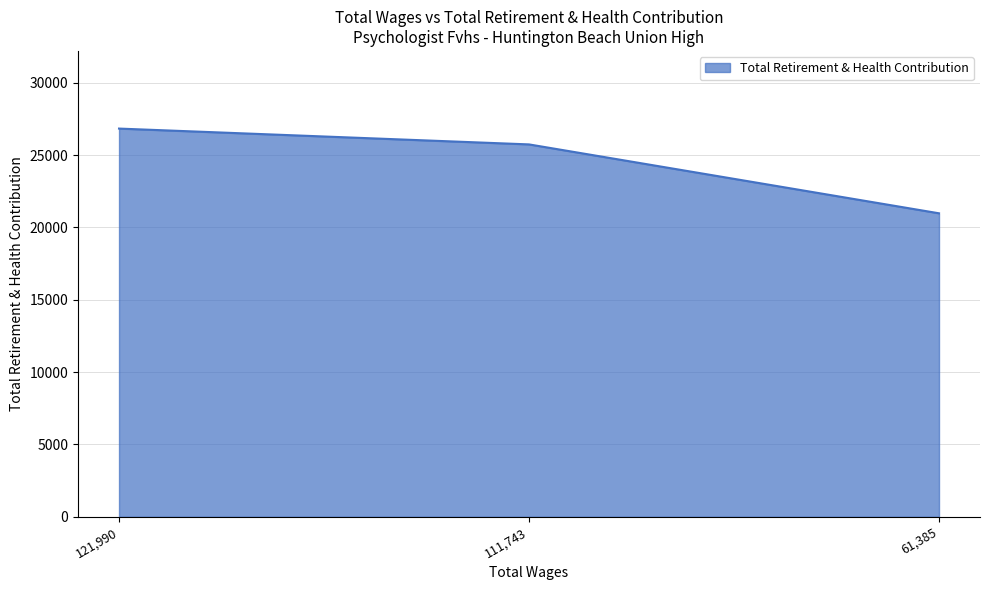

Rank the categories by value from highest to lowest.

121,990, 111,743, 61,385